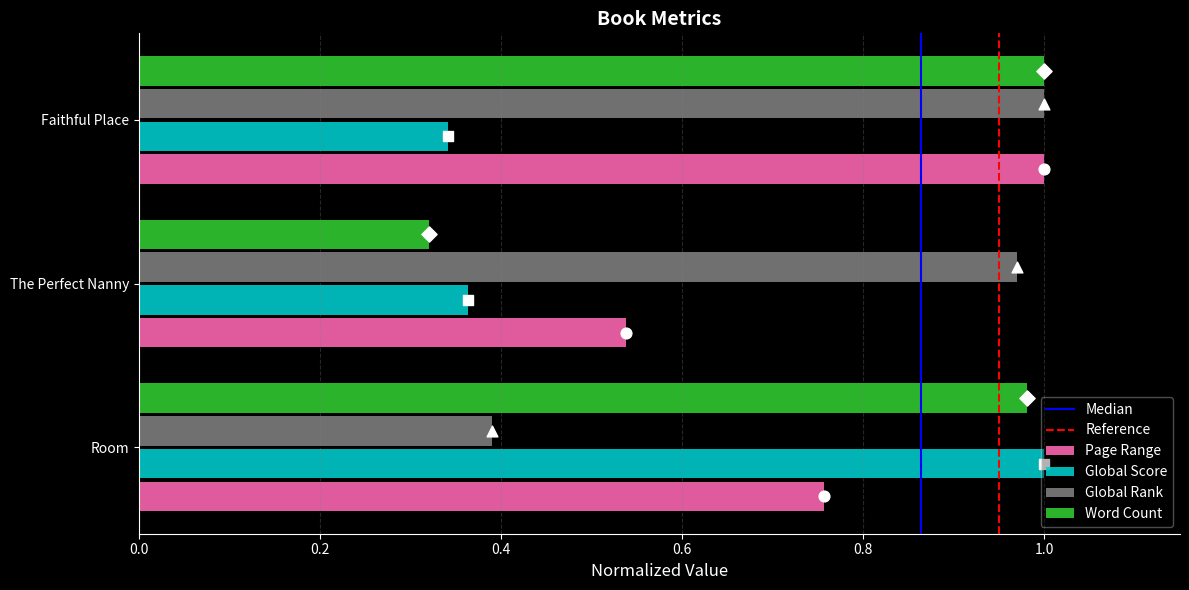

Is the value of Global Rank at The Perfect Nanny greater than the value of Word Count at Faithful Place?

No